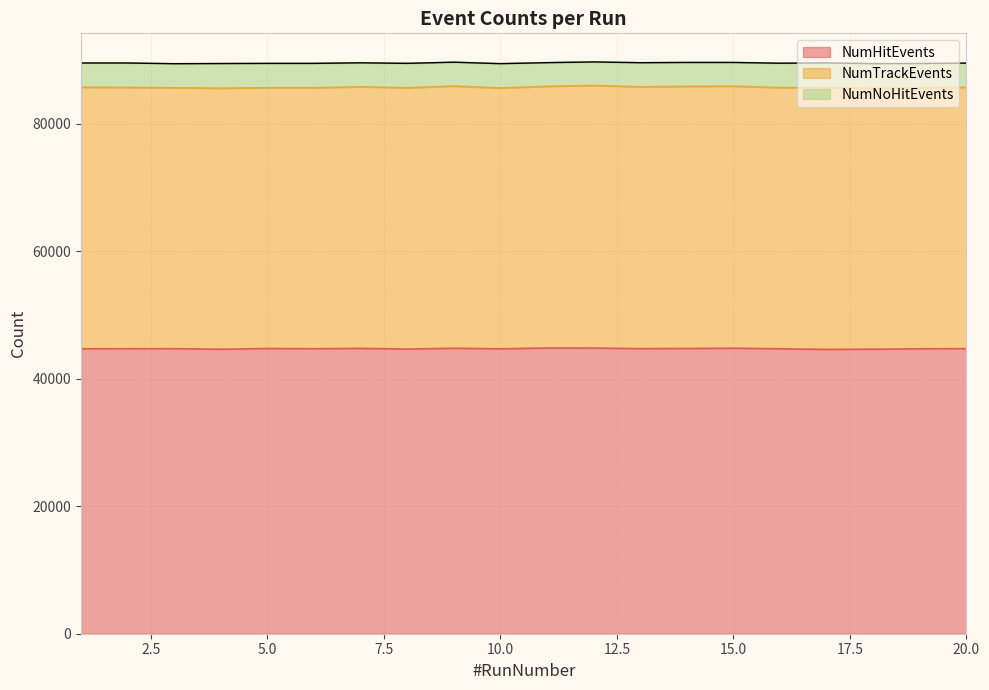

The NumHitEvents series shows 44688 at 19. True or false?

True